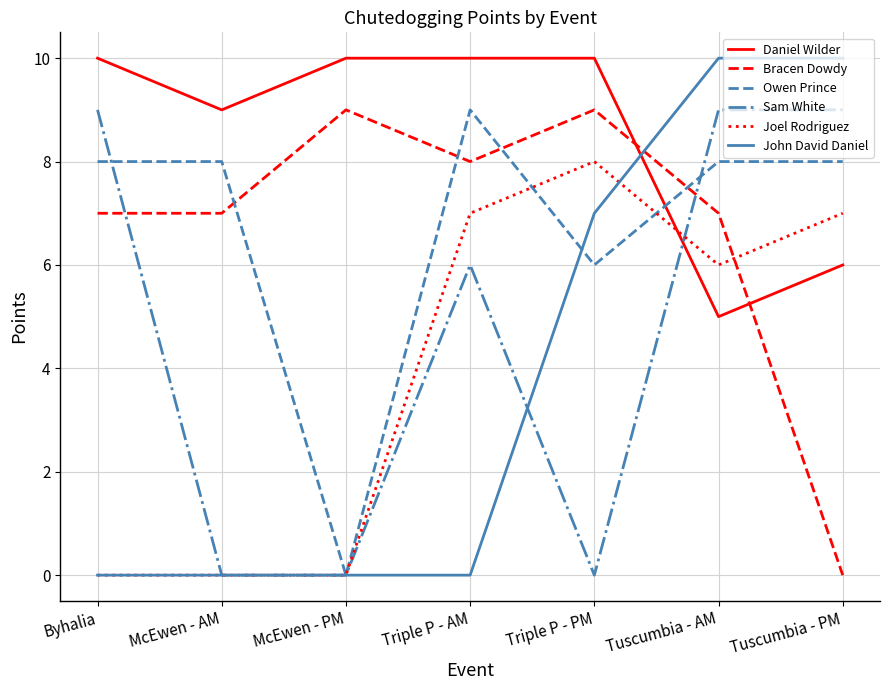

At which label is Joel Rodriguez closest to 4?

Tuscumbia - AM